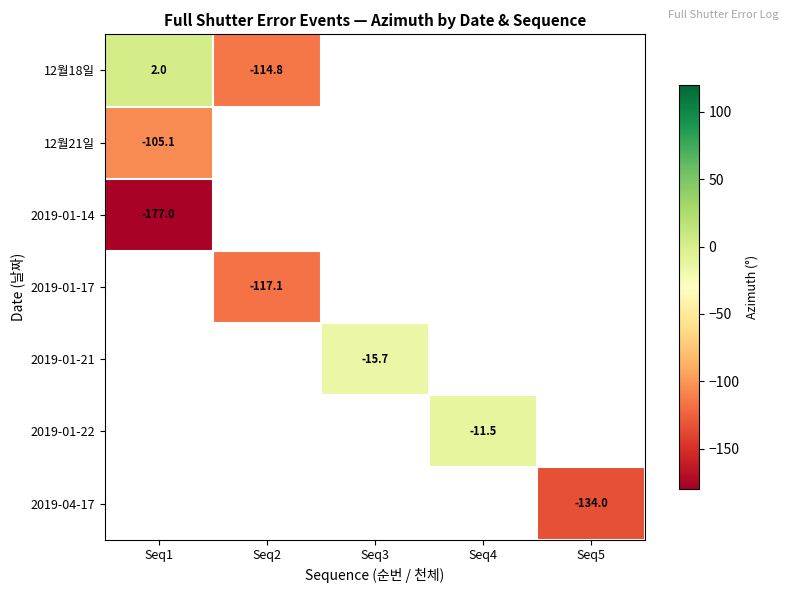

At which category does the chart reach its peak across all series?

Seq1